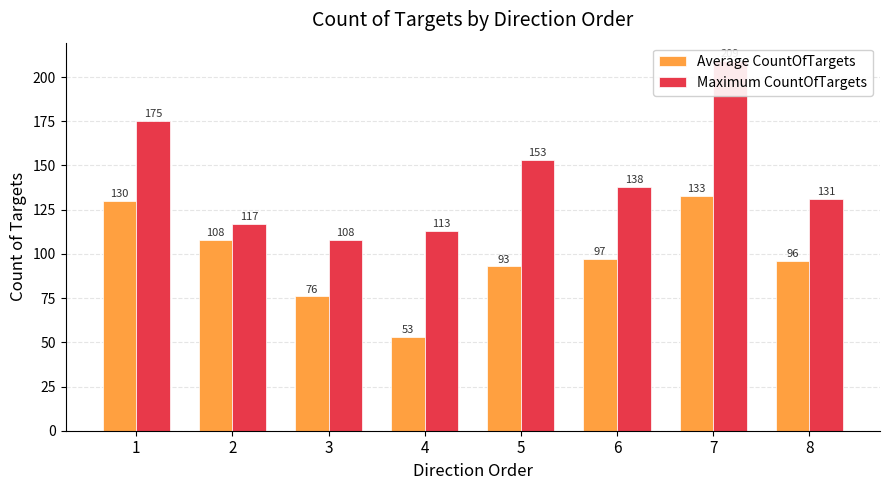

What are all the series names shown in the legend?

Average CountOfTargets, Maximum CountOfTargets